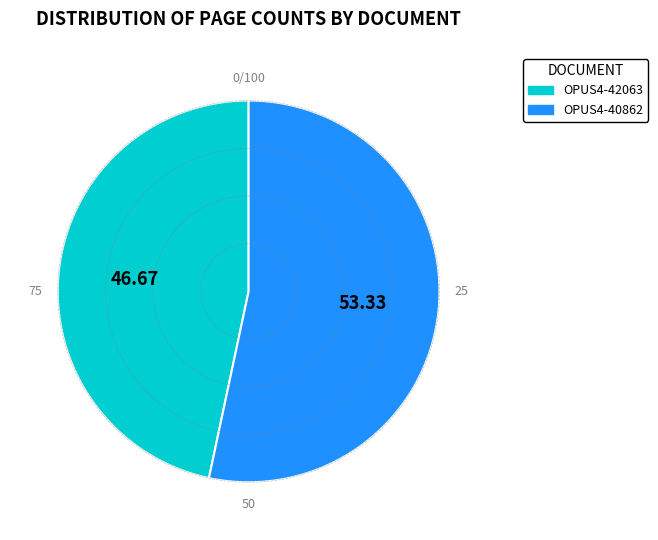

Do OPUS4-40862 and OPUS4-42063 together represent more than half of the pie?

Yes